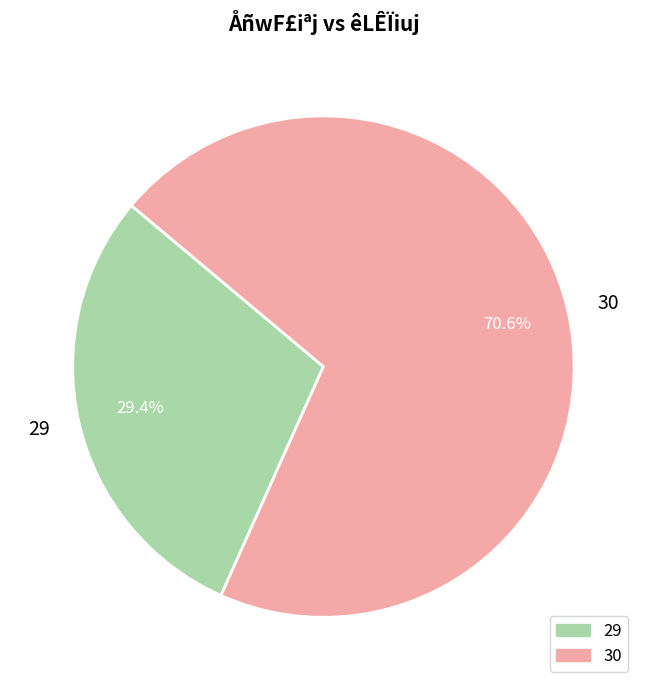

Which category has the biggest portion of the pie?

30